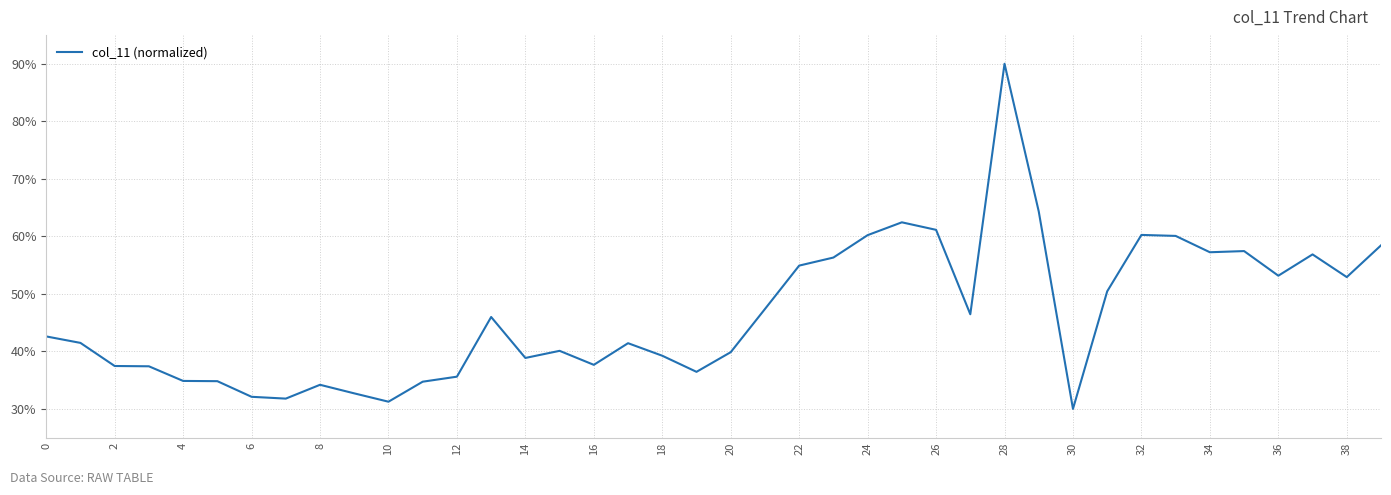

What is the difference between the maximum and minimum values?

60.0